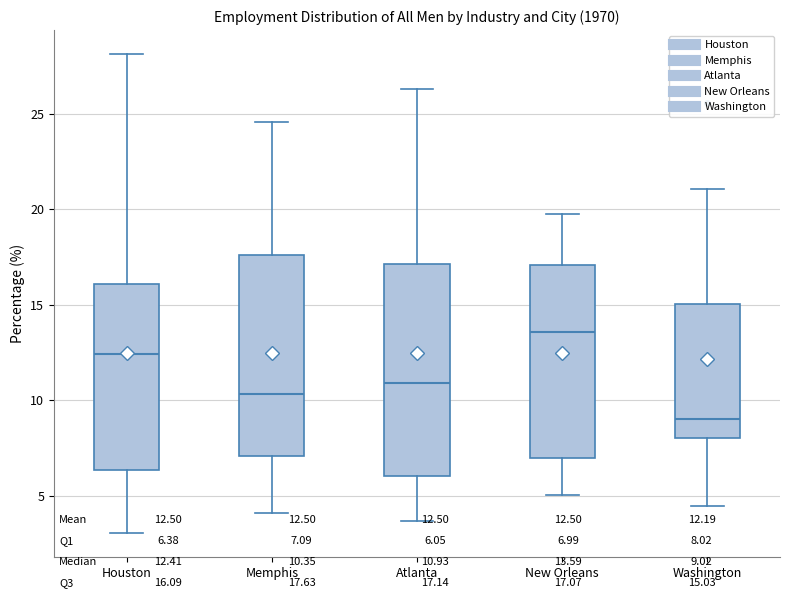

Reading left to right, transcribe this box plot: for each box, give where its median line is, the range the box spans, and where its two whiskers end, as read against the y-axis. The values are not printed on the chart, so give them approximately, as read against the axis.

Houston: median 12.5, box 6.5 to 16.0, whiskers 3.0 to 28.0
Memphis: median 10.5, box 7.0 to 17.5, whiskers 4.0 to 24.5
Atlanta: median 11.0, box 6.0 to 17.0, whiskers 3.5 to 26.5
New Orleans: median 13.5, box 7.0 to 17.0, whiskers 5.0 to 20.0
Washington: median 9.0, box 8.0 to 15.0, whiskers 4.5 to 21.0